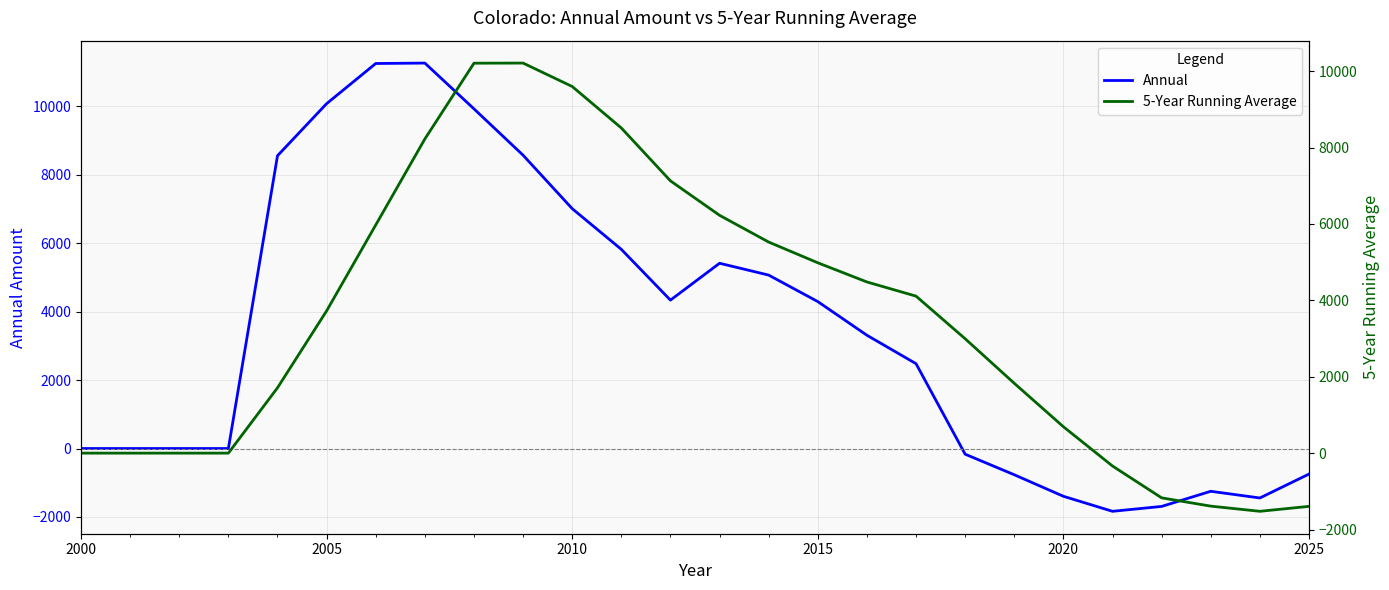

True or false: Annual has a value of 5761.7 at 2015.

False